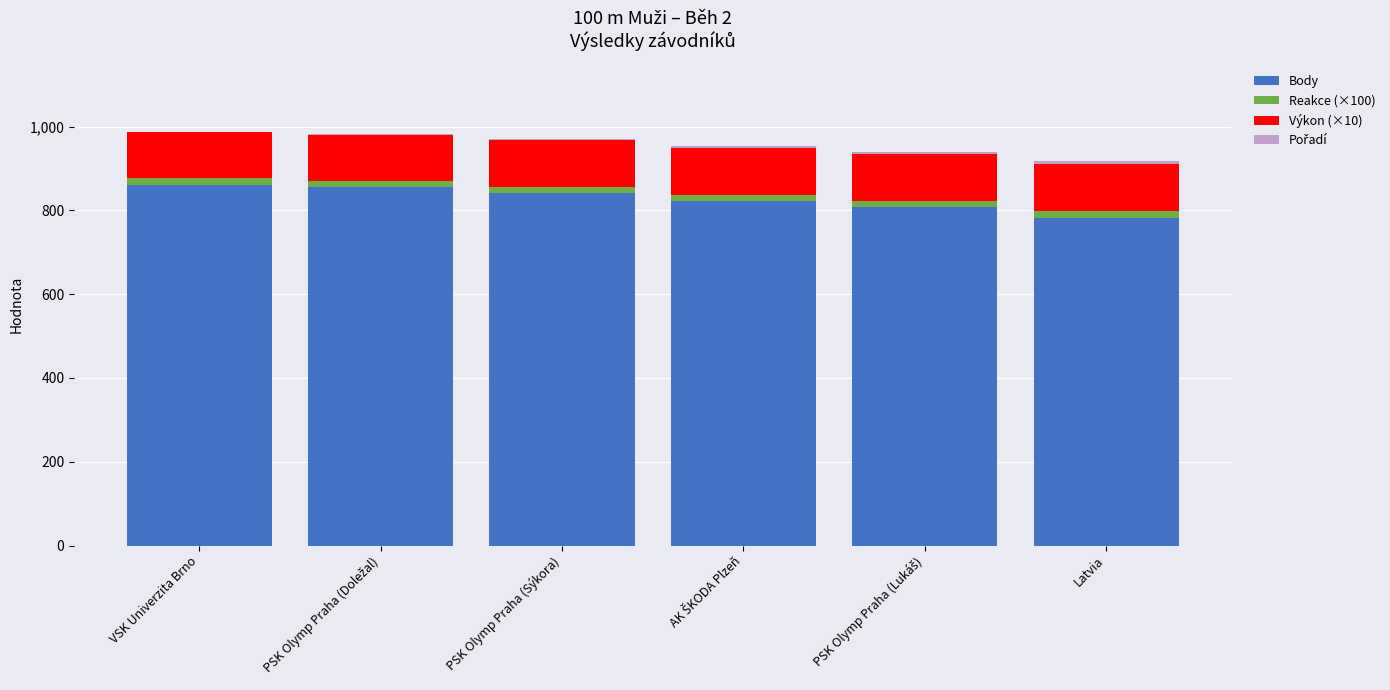

The value of Body at Latvia is 782.0. True or false?

True